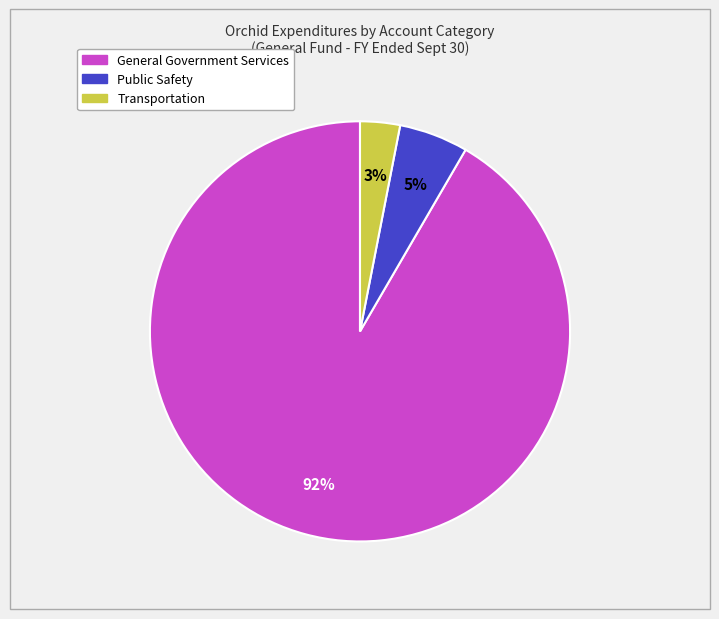

Is it true that Public Safety is 1% of the pie?

False